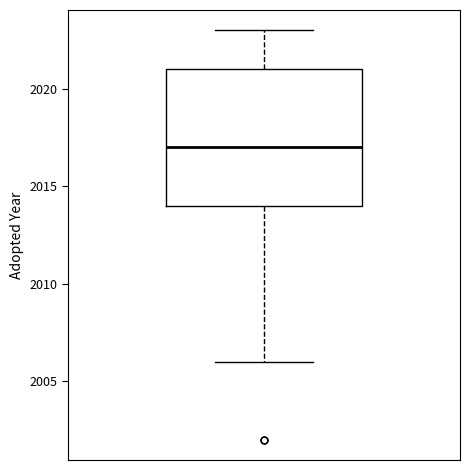

Where is the lower edge of the box on the y-axis? The values are not printed on the chart, so give them approximately, as read against the axis.

2014